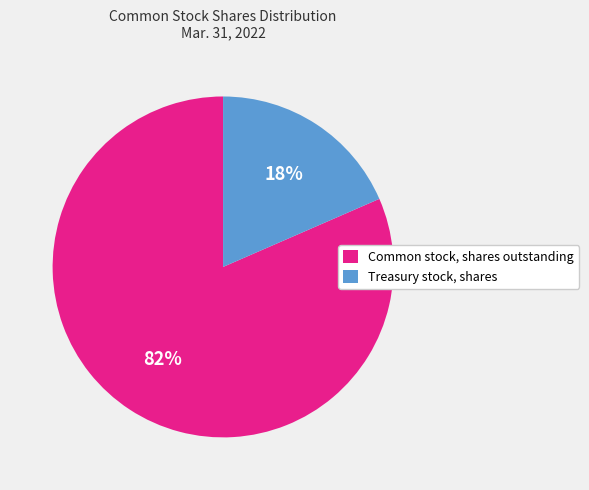

How many segments does this pie chart have?

2